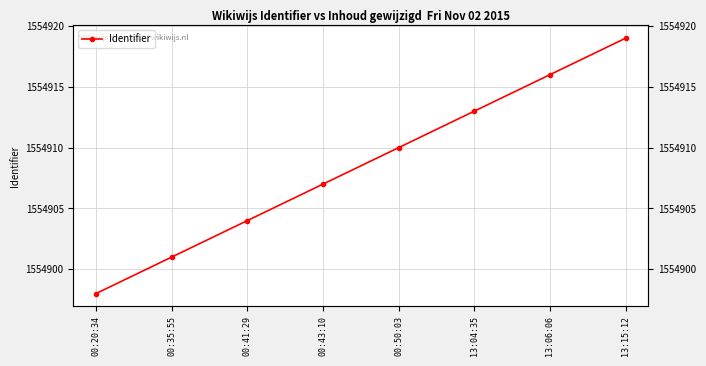

Which category has the lowest value across all series?

00:20:34